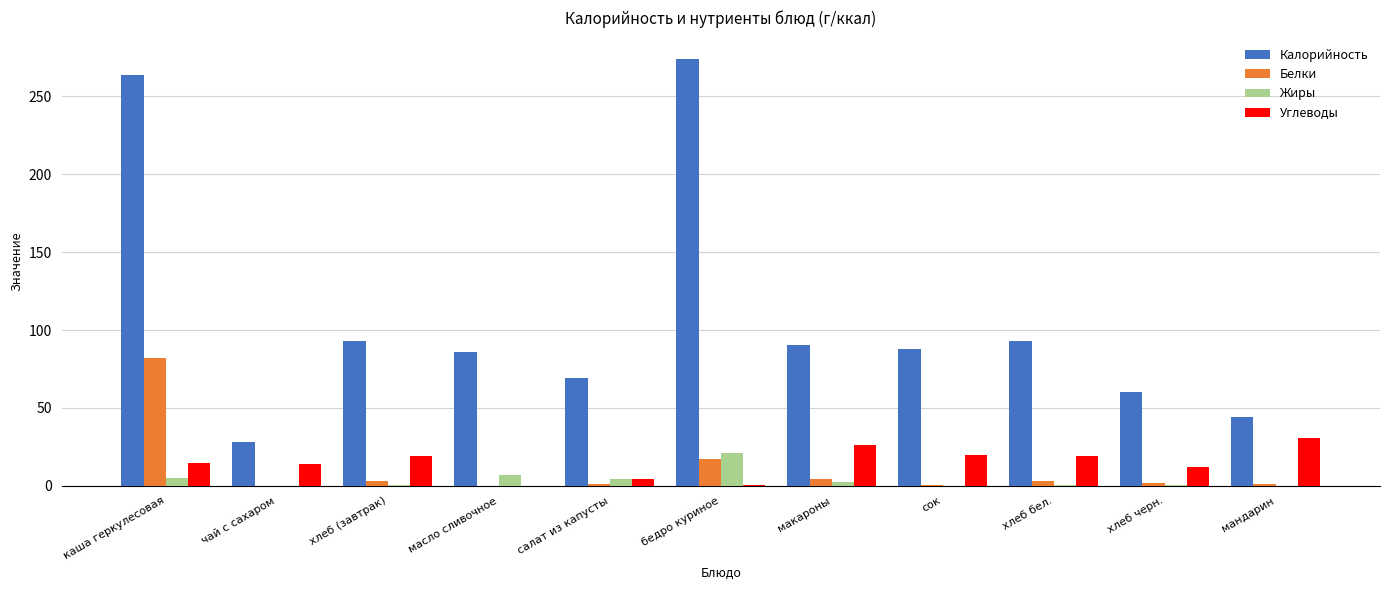

What is the approximate value of Жиры at макароны?

2.4